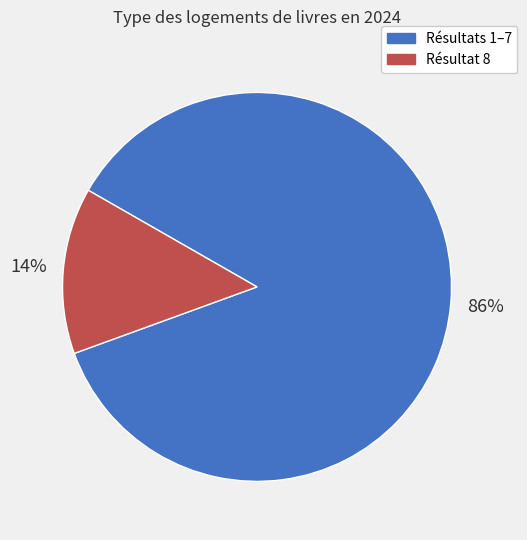

To the nearest percent, what is the difference between the largest and smallest slice percentages?

72%